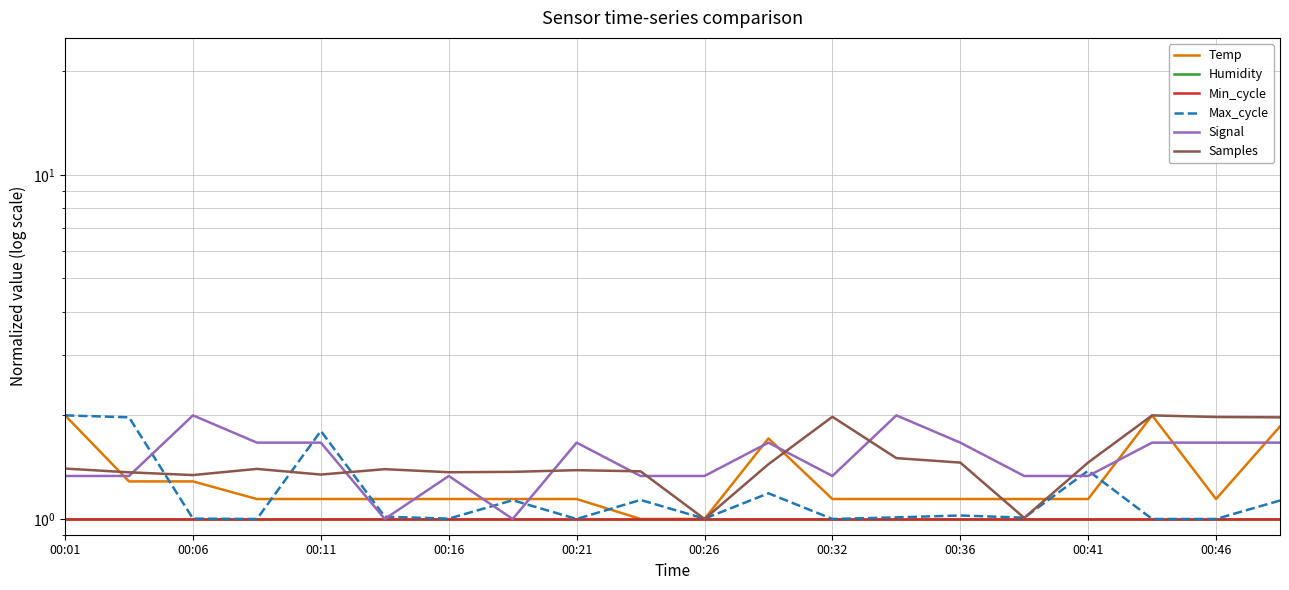

Which series has the widest spread of values?

Temp